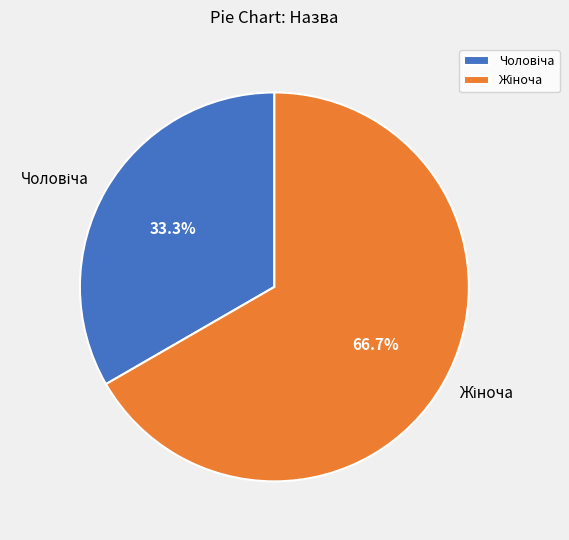

How many segments does this pie chart have?

2